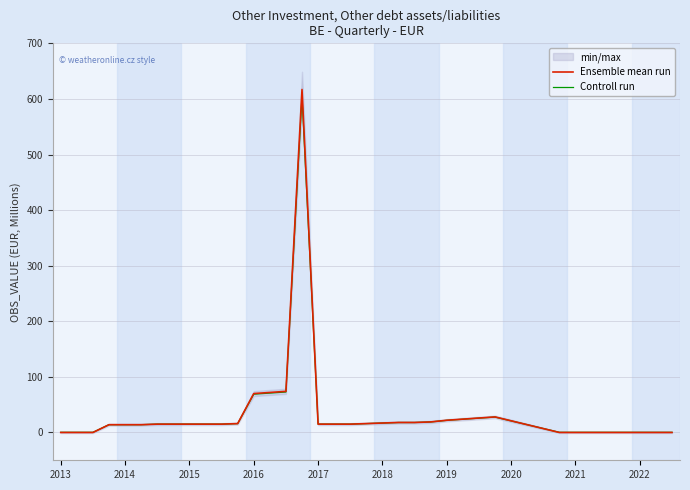

What is the difference between the Ensemble mean run values at 22 and 2019?

3.0